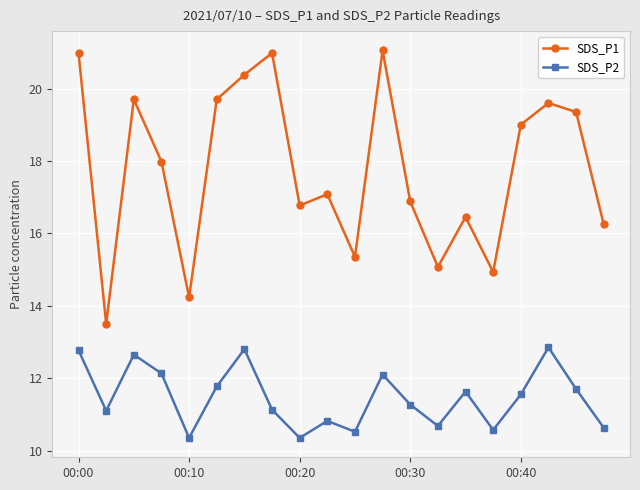

What is the sum of all SDS_P2 values?

229.4